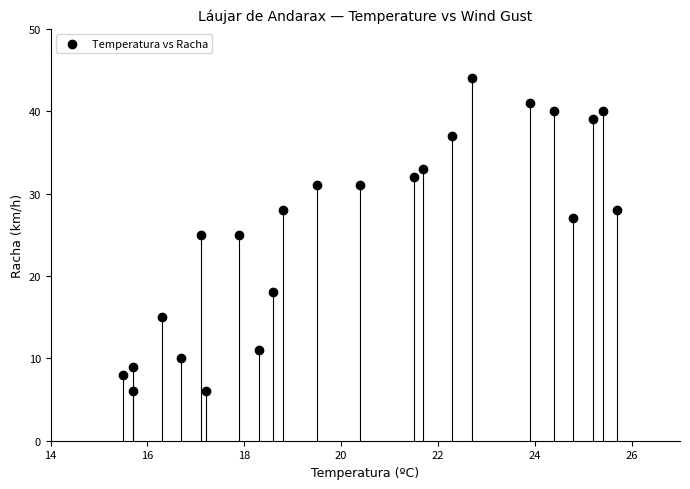

What is the range of Y values (max minus min)?

38